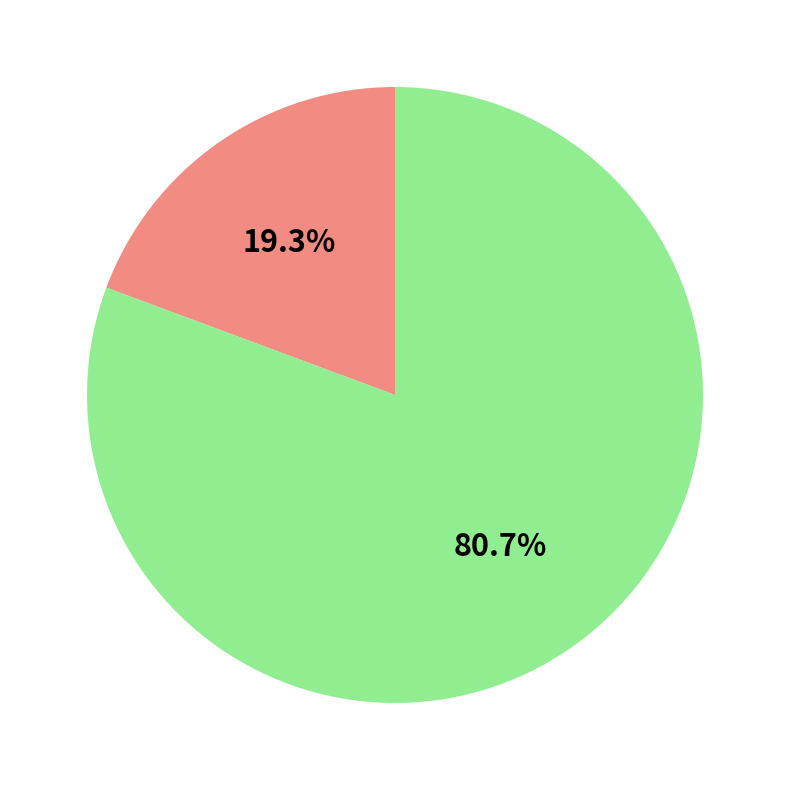

Does any single category account for the majority?

Yes